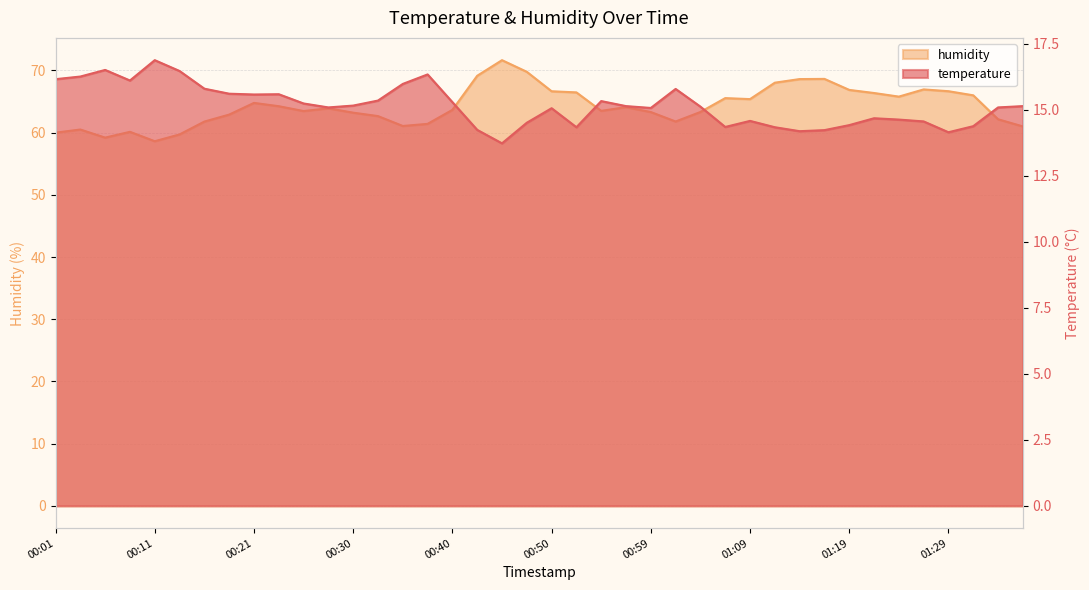

List the series in order of their peak value, highest first.

humidity, temperature